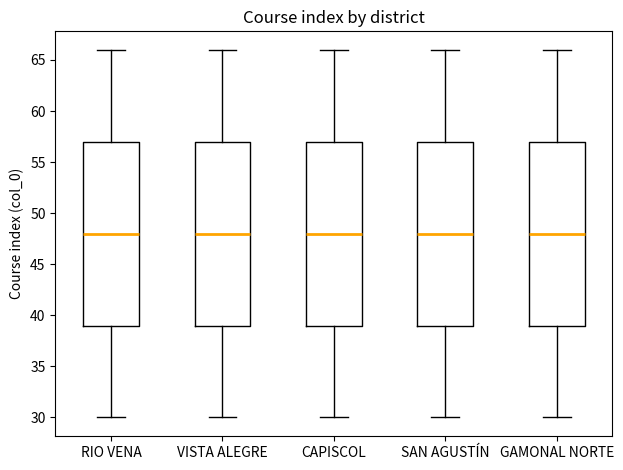

Reading left to right, transcribe this box plot: for each box, give where its median line is, the range the box spans, and where its two whiskers end, as read against the y-axis. The values are not printed on the chart, so give them approximately, as read against the axis.

RIO VENA: median 48, box 39 to 57, whiskers 30 to 66
VISTA ALEGRE: median 48, box 39 to 57, whiskers 30 to 66
CAPISCOL: median 48, box 39 to 57, whiskers 30 to 66
SAN AGUSTÍN: median 48, box 39 to 57, whiskers 30 to 66
GAMONAL NORTE: median 48, box 39 to 57, whiskers 30 to 66